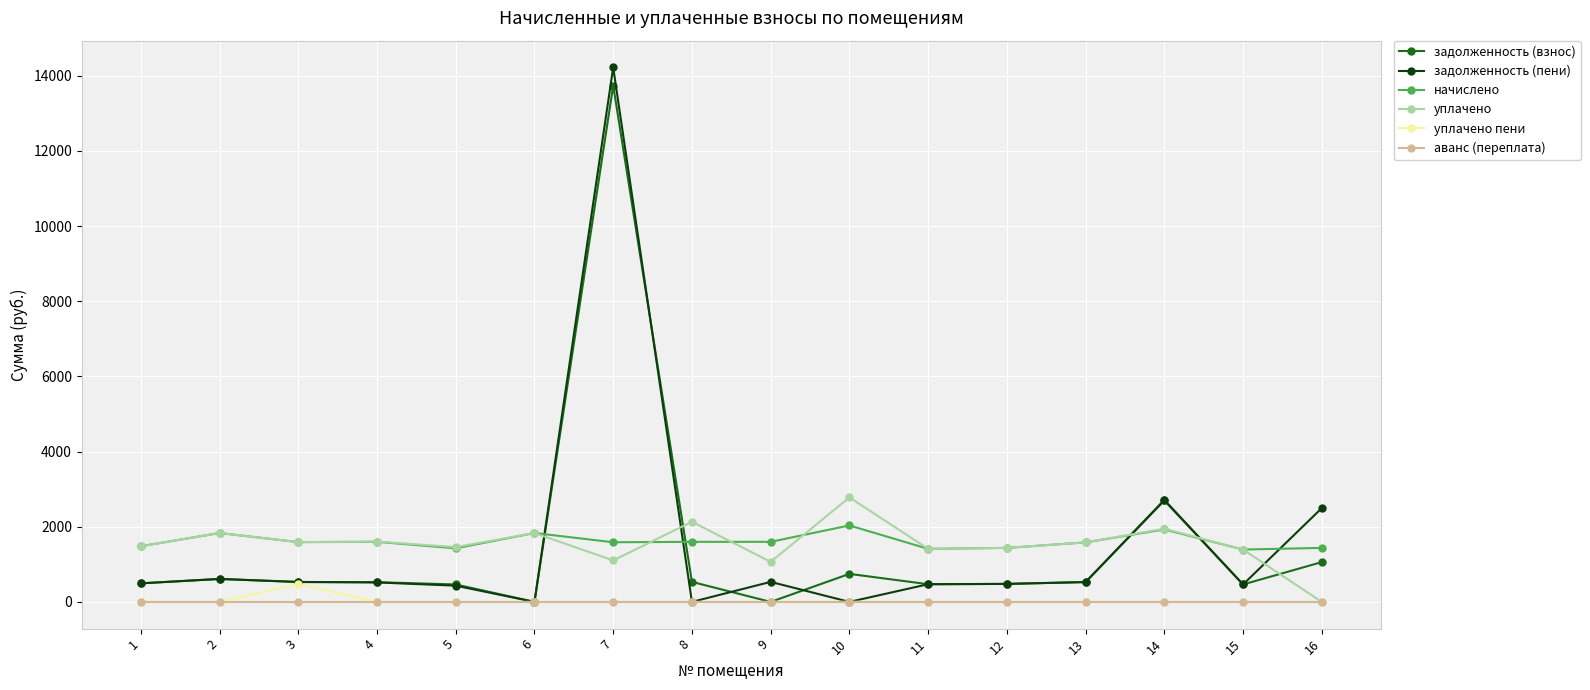

At which category does the chart reach its peak across all series?

7